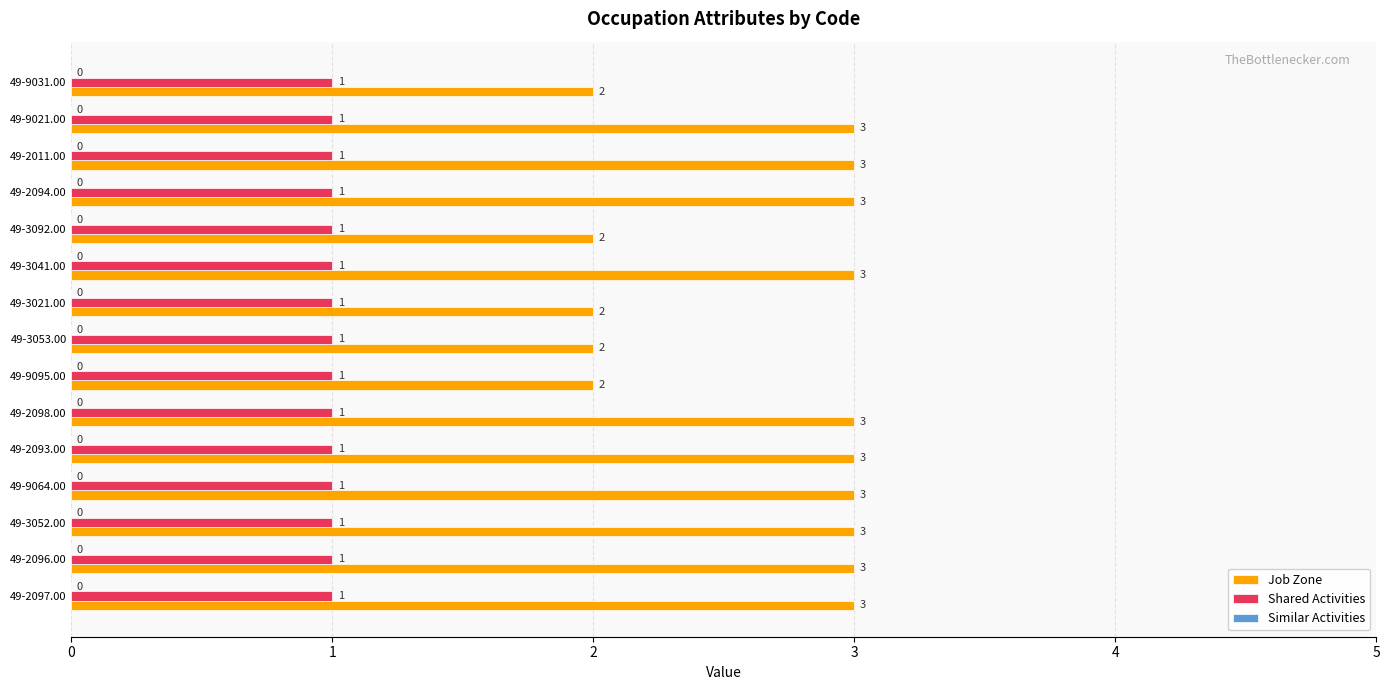

How many Job Zone values are between 2 and 3?

15